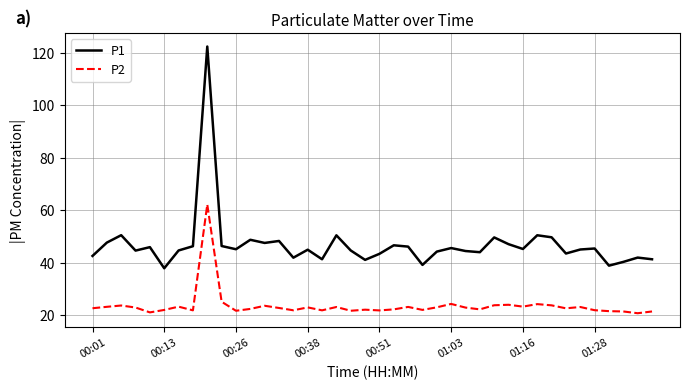

Which series has the largest total across all categories?

P1